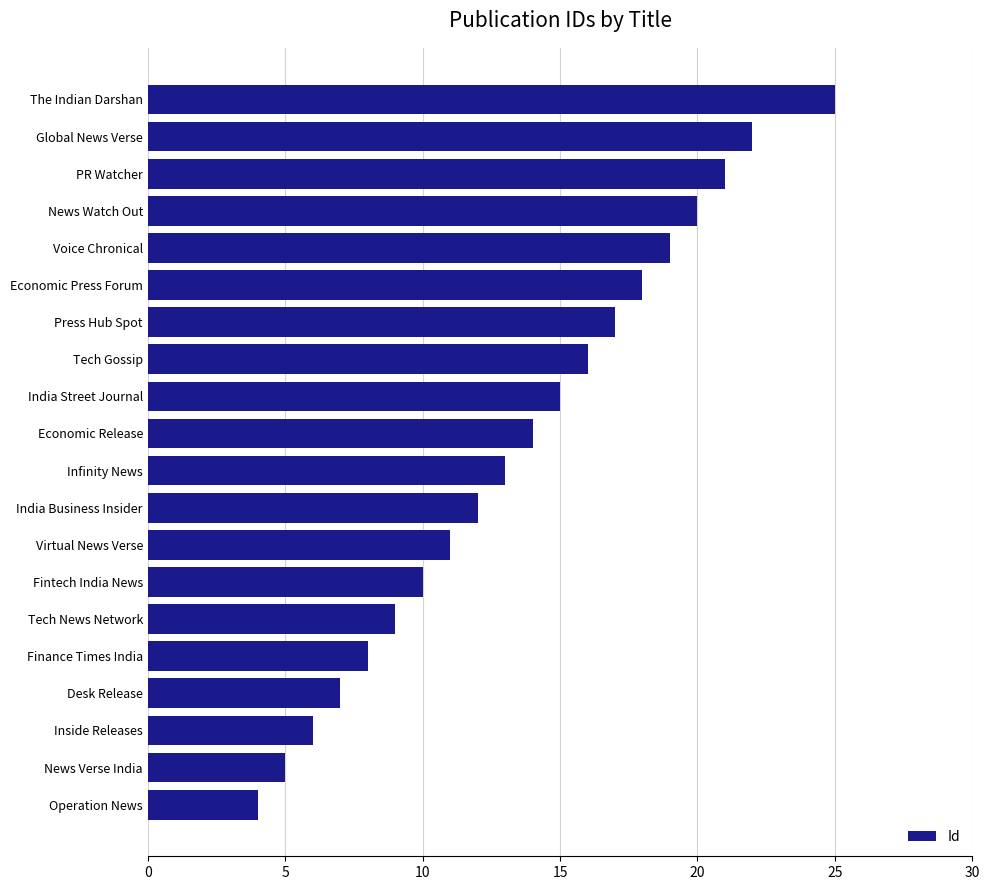

Reading bottom to top, extract all data points from this chart.

4	5	6	7	8	9	10	11	12	13	14	15	16	17	18	19	20	21	22	25